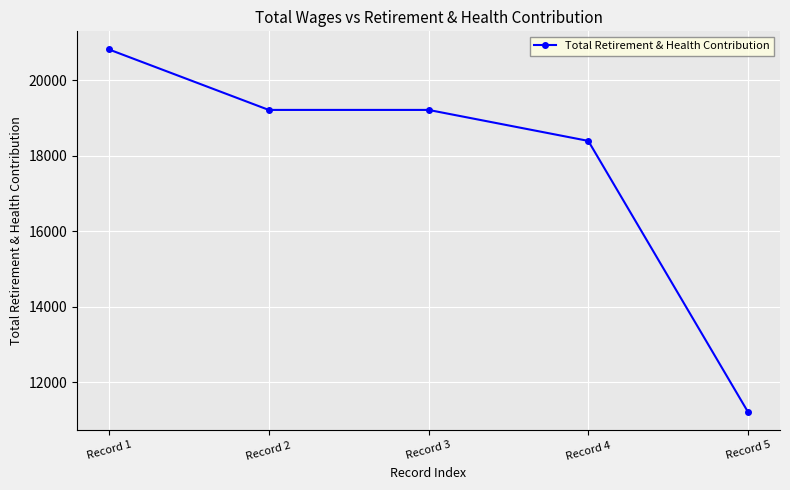

True or false: the data shows 3927 at Record 5.

False